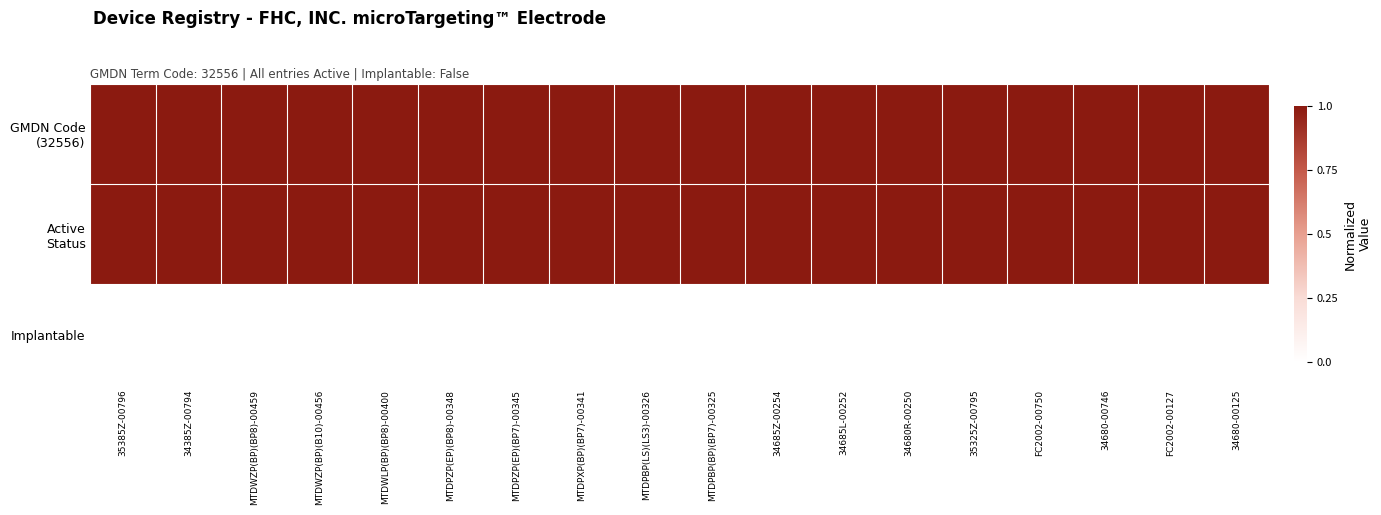

How many data points does each series have?

18